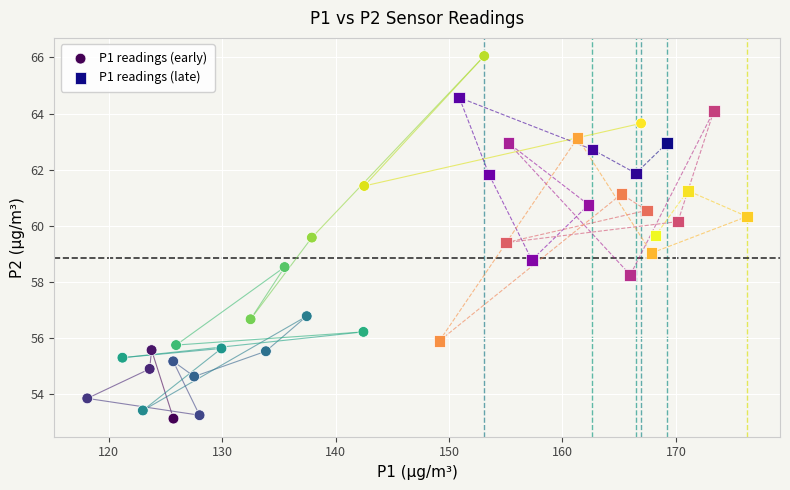

Which series has the widest spread of Y values?

P1 readings (early)